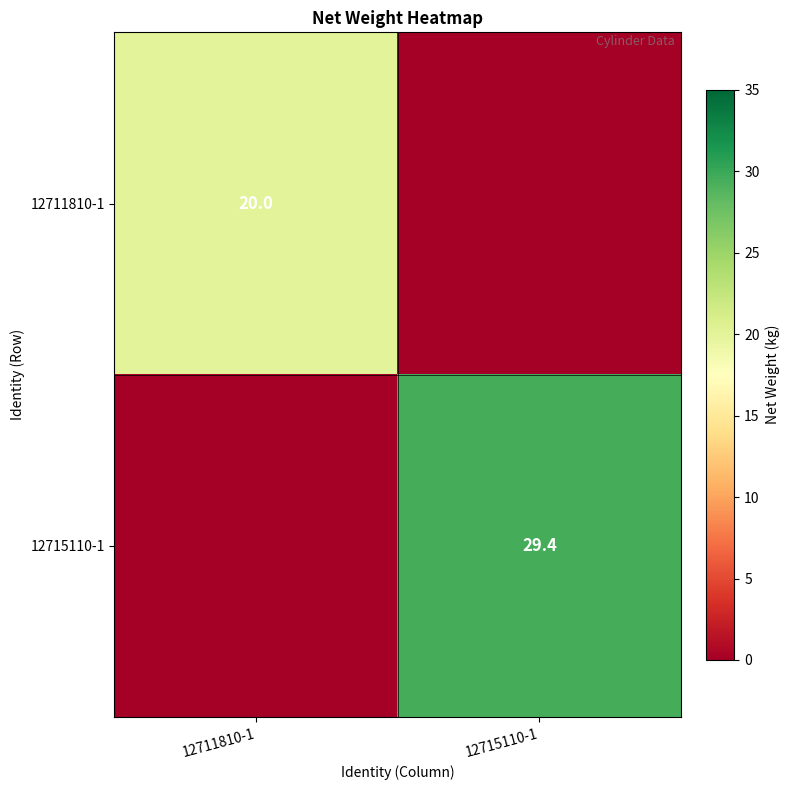

The value of 12715110-1 at 12715110-1 is 29.4. True or false?

True